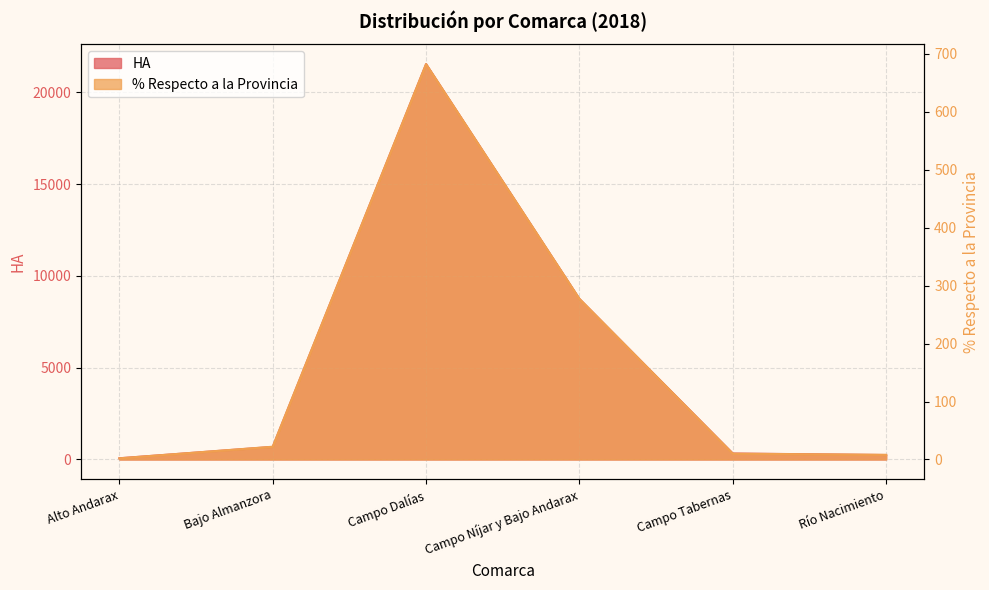

Which series has the widest spread of values?

HA